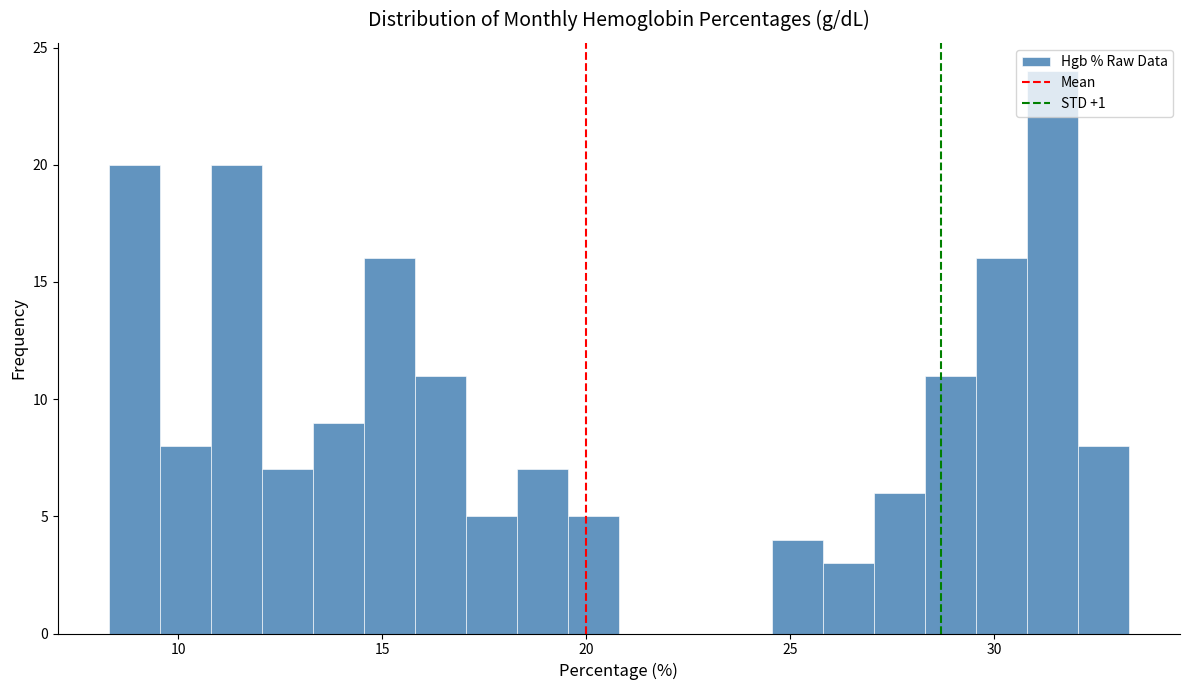

Around what value on the x-axis is the tallest bar? Give the approximate position of its centre, as read against the axis.

31.5